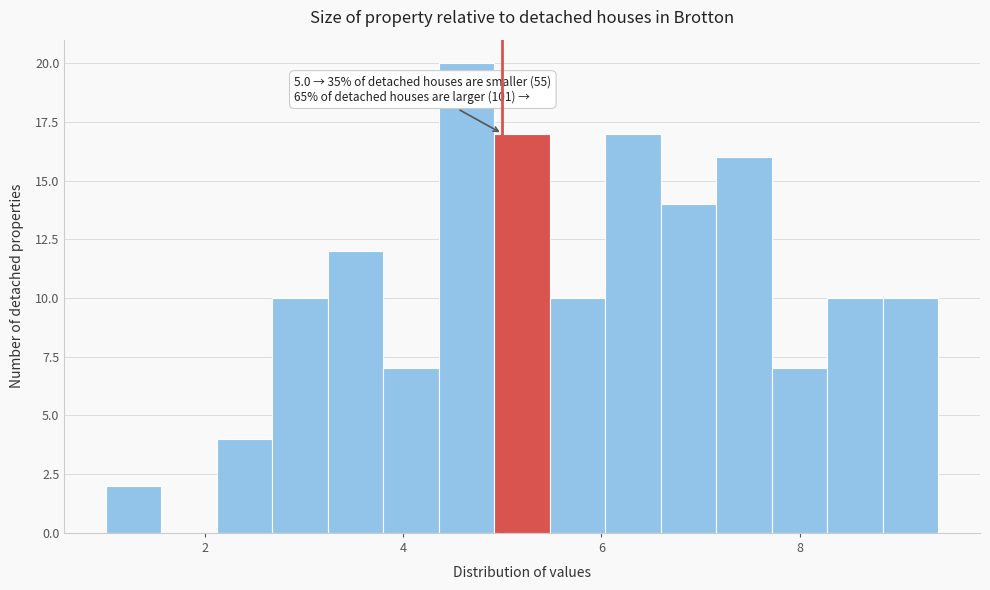

Read against the x-axis, roughly where is the centre of the tallest bar?

4.6